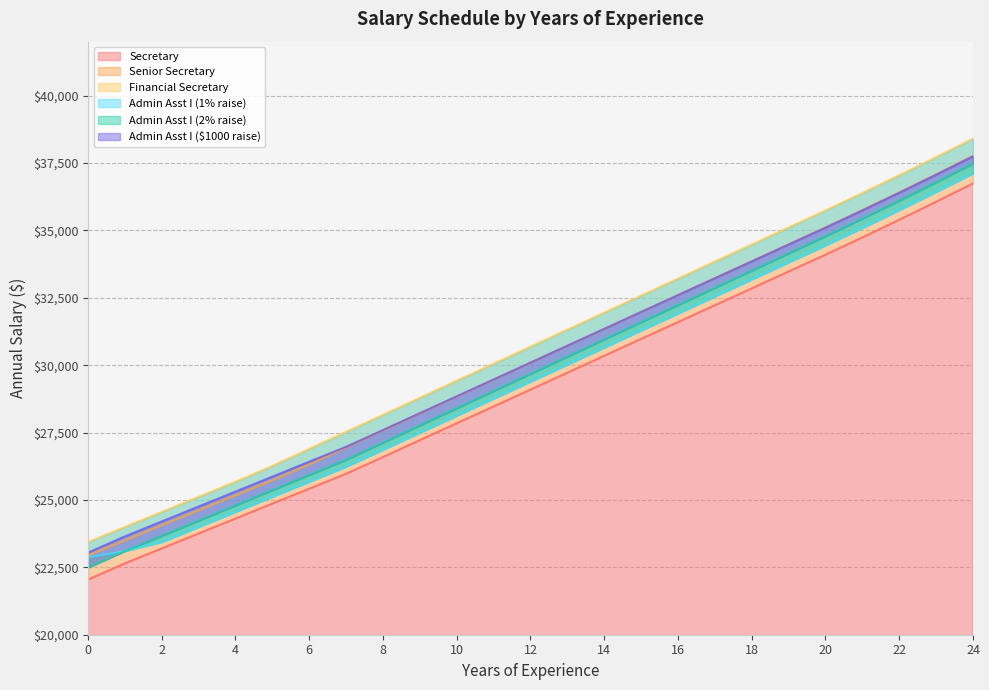

What is the difference between the maximum and minimum values in the Senior Secretary series?

14827